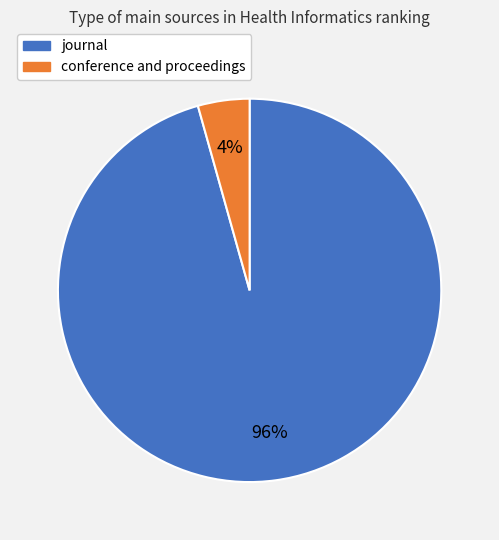

To the nearest percent, what is the combined percentage of journal and conference and proceedings?

100%